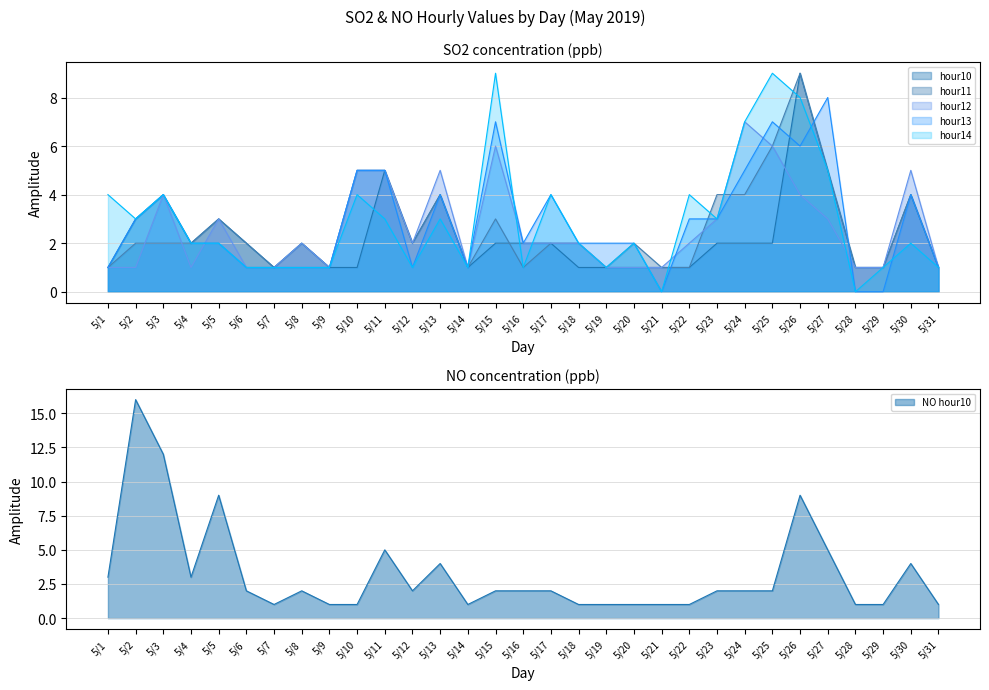

At which category does SO2_hour11 reach its first local valley?

5/7